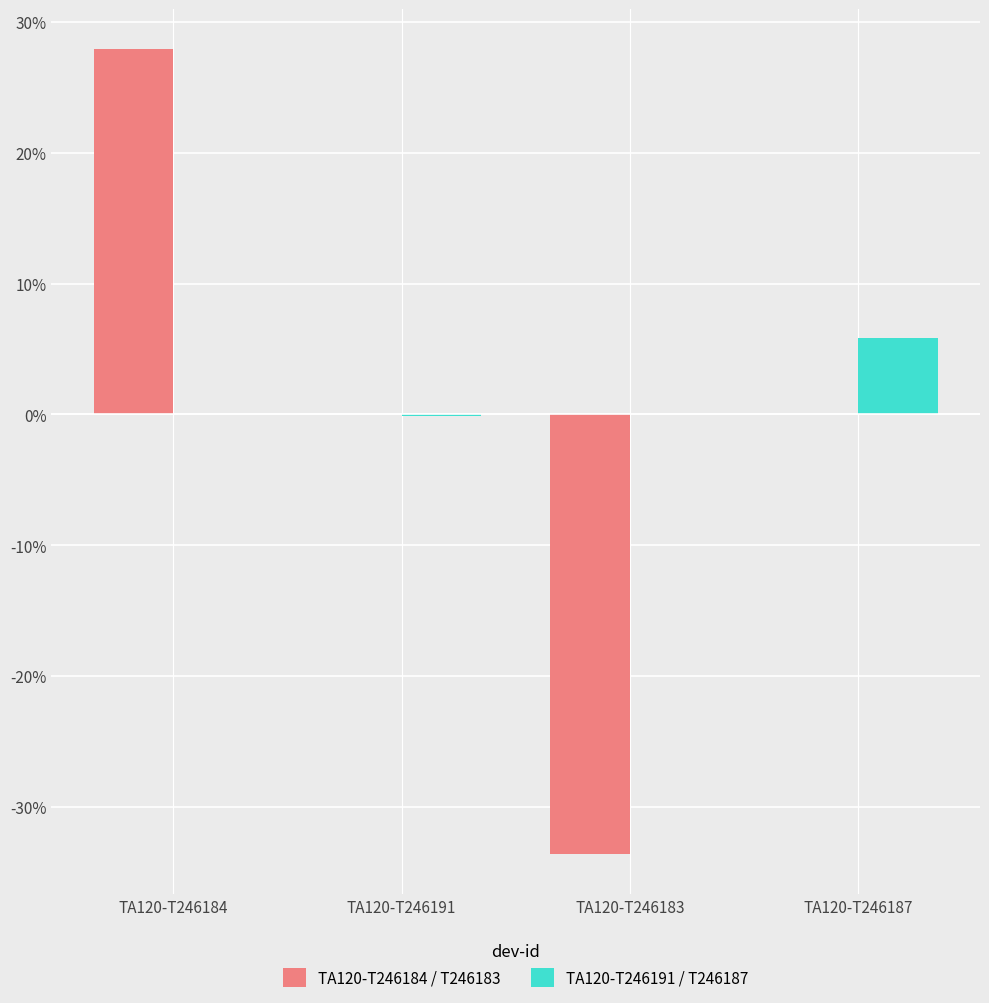

Is it true that TA120-T246184 / T246183 equals 37.7 at TA120-T246191?

False